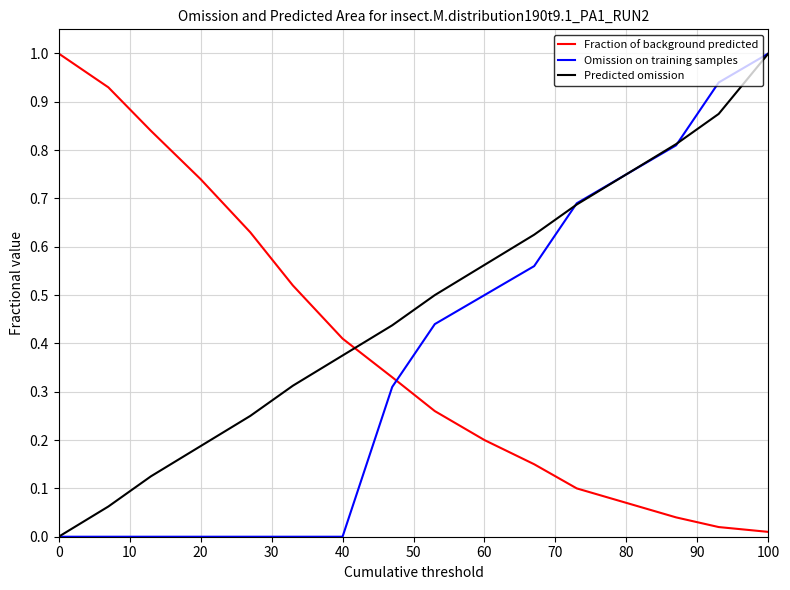

Is this an area chart (filled region under the line)?

No